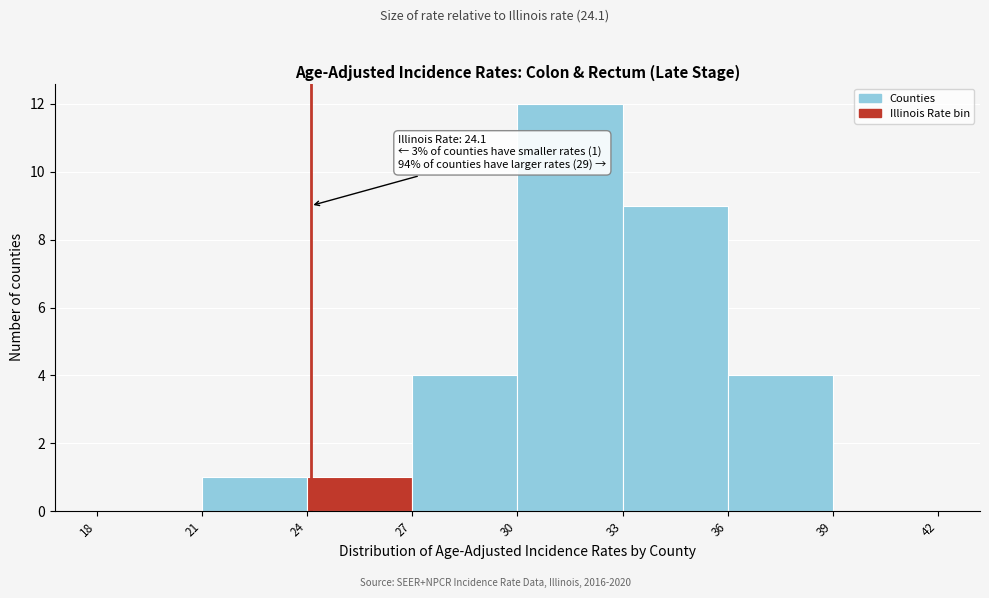

Which range on the x-axis has the tallest bar?

30 to 33